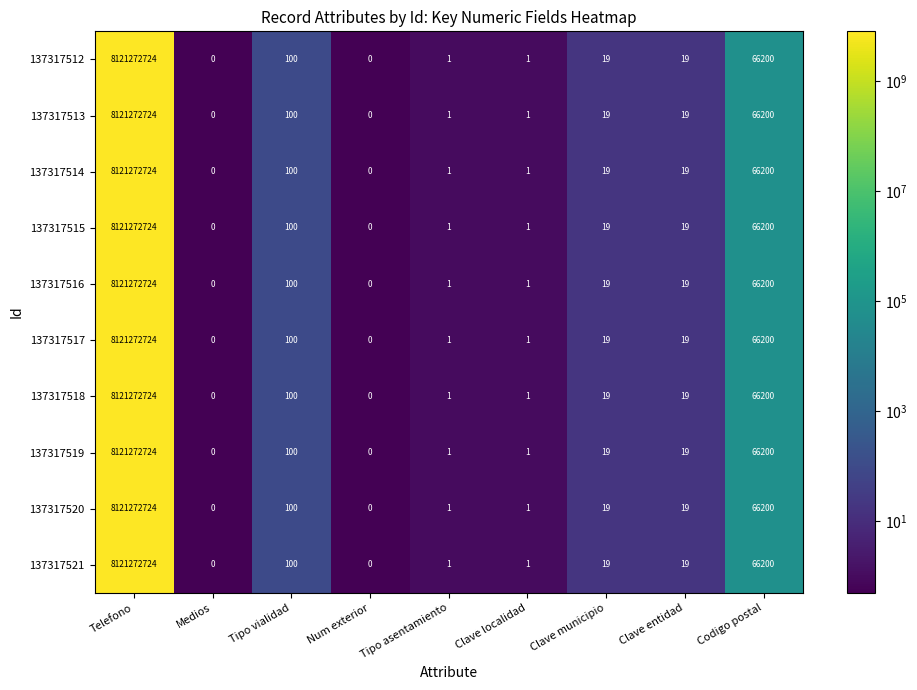

What is the maximum value shown in the chart?

8121272724